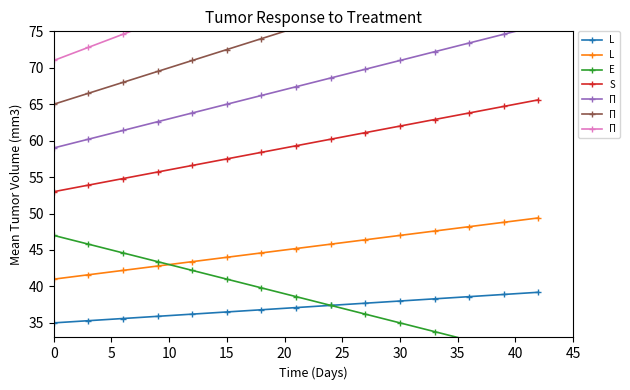

What is the maximum value for S?

65.6